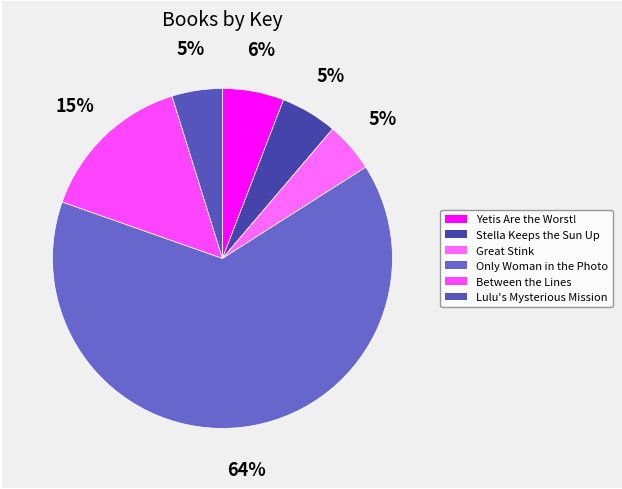

True or false: Great Stink accounts for 5% of the total.

True